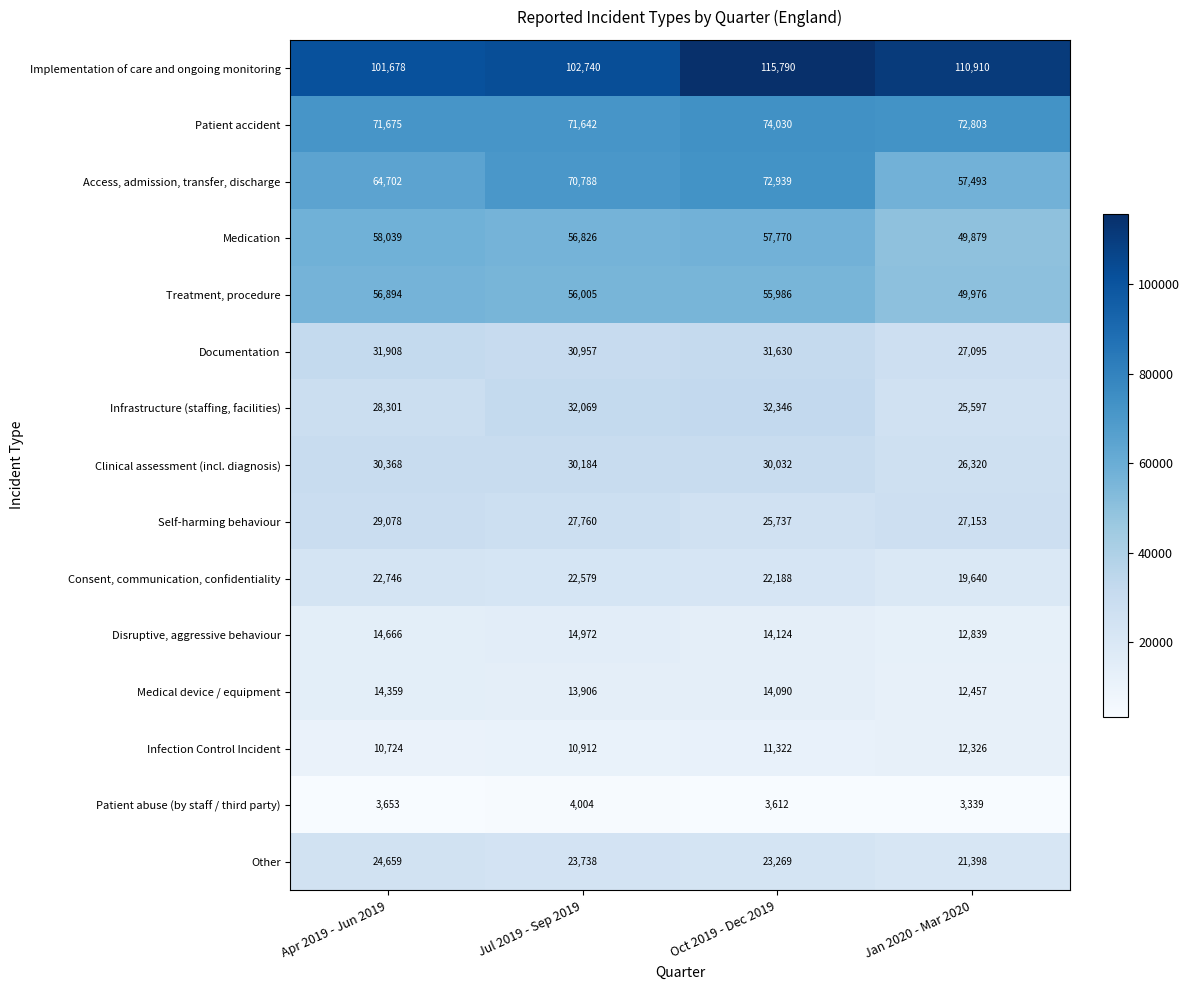

Rank the categories by Treatment, procedure value from lowest to highest.

Jan 2020 - Mar 2020, Oct 2019 - Dec 2019, Jul 2019 - Sep 2019, Apr 2019 - Jun 2019